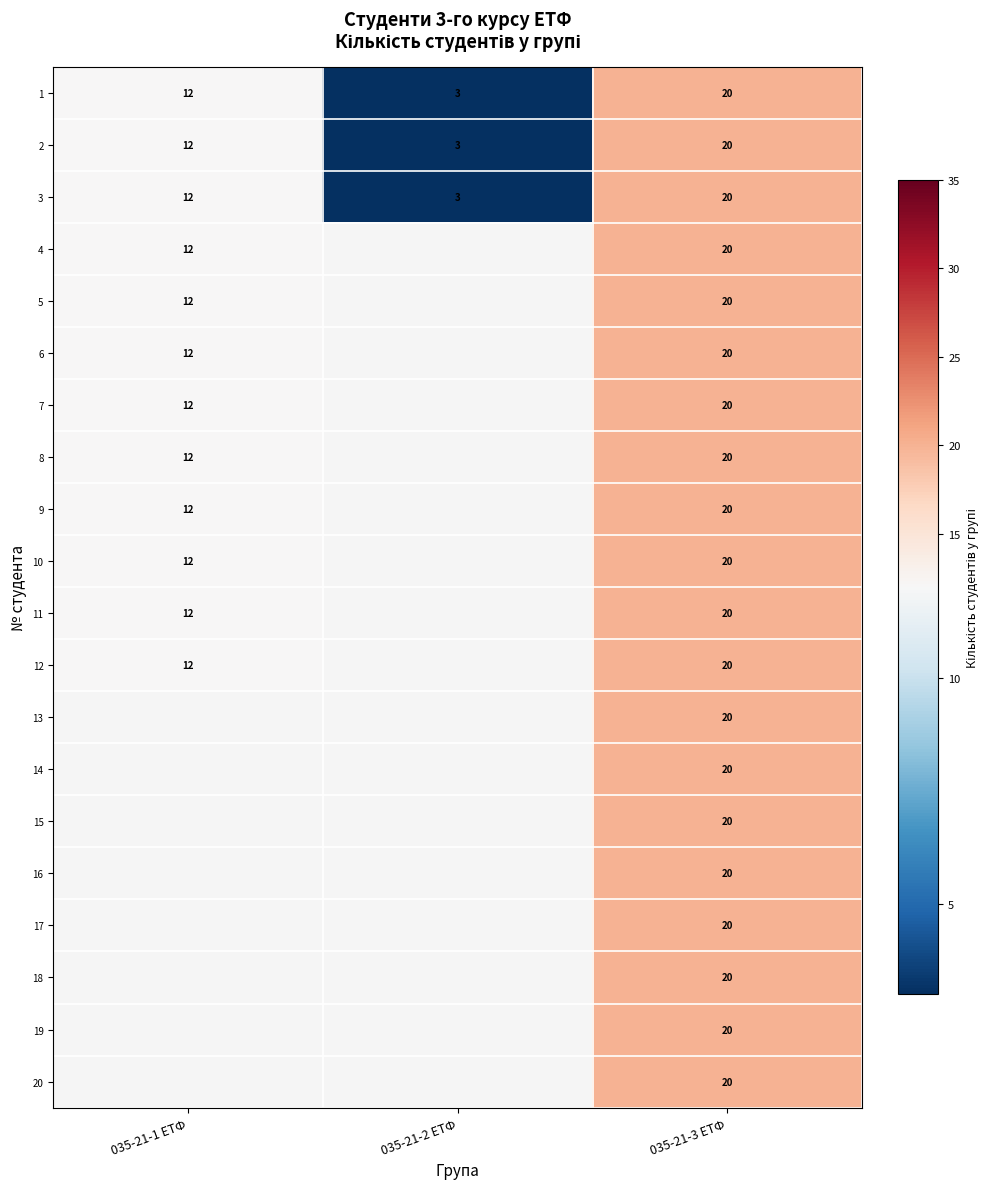

Is it true that 17 equals 12.6 at 035-21-3 ЕТФ?

False